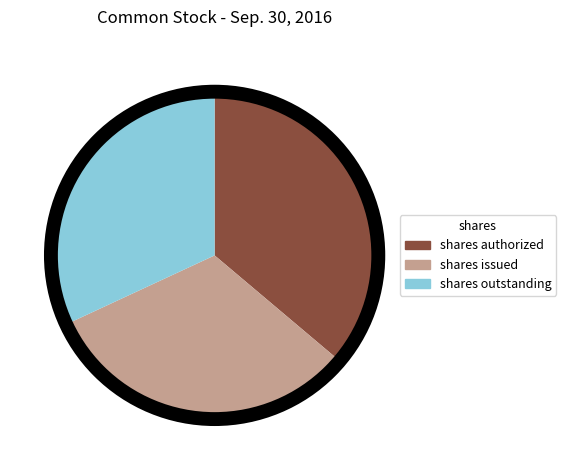

Count the number of slices in the pie.

3